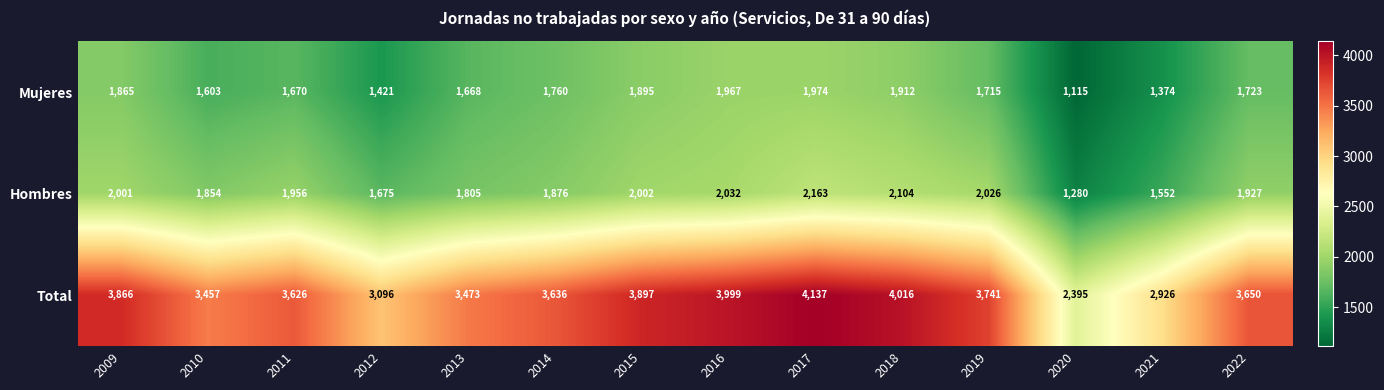

Where does the Mujeres series first go above 1723?

2009